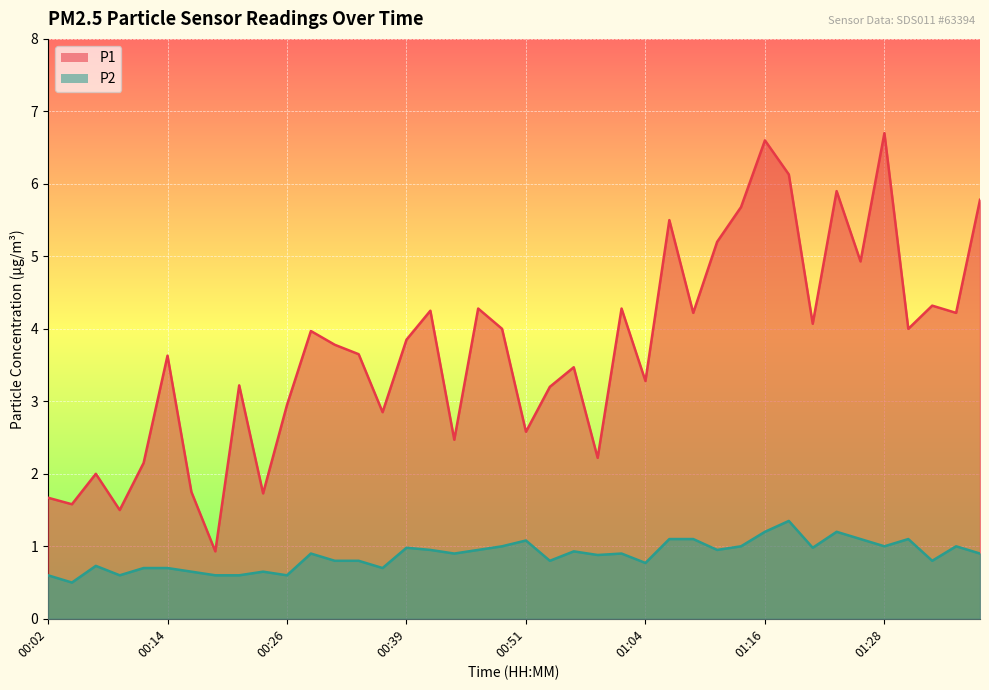

Between 01:01 and 01:04, which is larger?

01:01